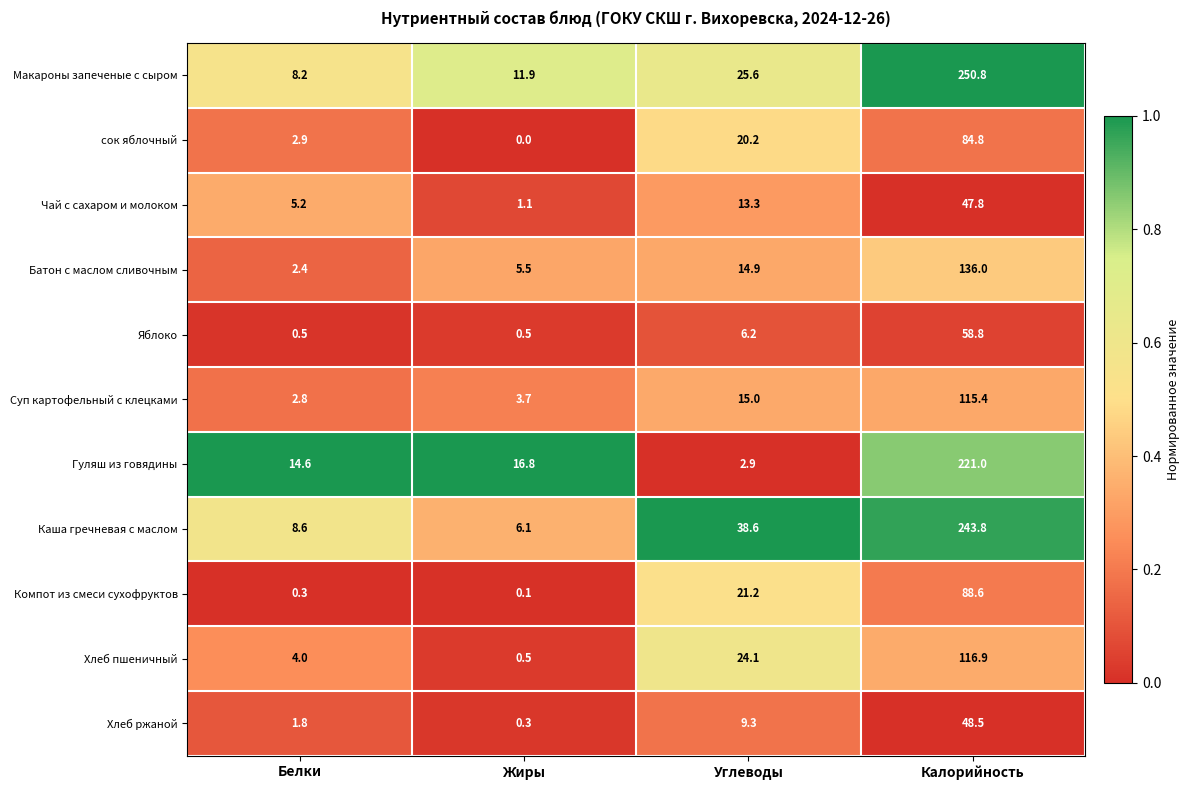

At which label does Батон с маслом сливочным first exceed 14?

Углеводы